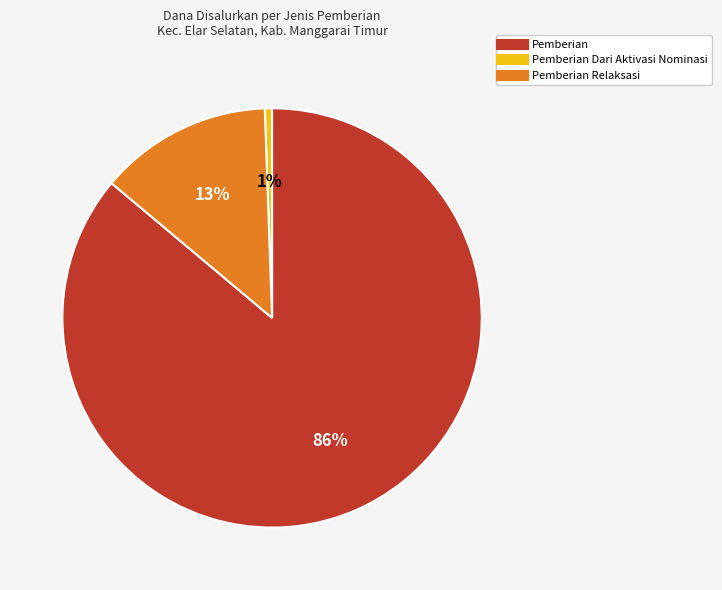

Is there a majority slice in this chart?

Yes